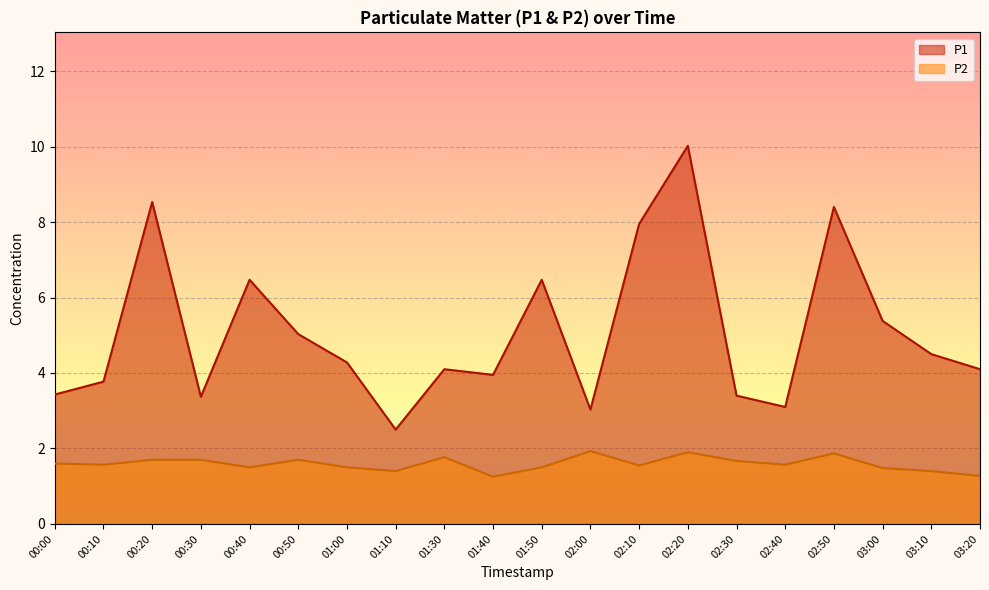

True or false: P2 and P1 intersect in this chart.

False